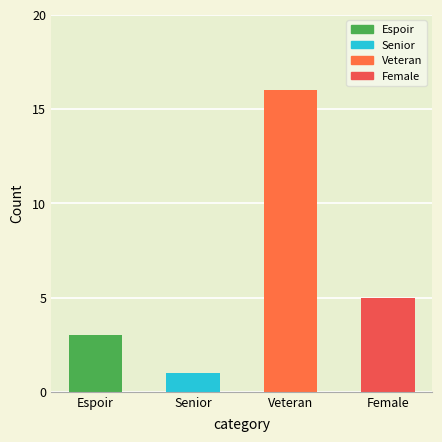

Where is the data nearest to the value 8?

Female